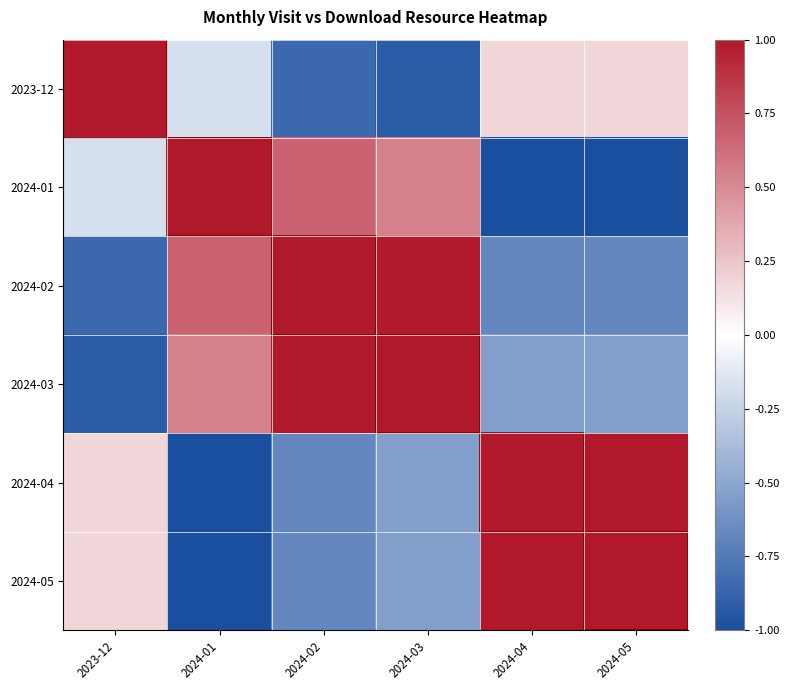

Reading right to left, extract all data points from this chart.

2023-12: 2024-05=0.2	2024-04=0.2	2024-03=-0.9	2024-02=-0.8	2024-01=-0.2	2023-12=1.0
2024-01: 2024-05=-1.0	2024-04=-1.0	2024-03=0.5	2024-02=0.7	2024-01=1.0	2023-12=-0.2
2024-02: 2024-05=-0.7	2024-04=-0.7	2024-03=1.0	2024-02=1.0	2024-01=0.7	2023-12=-0.8
2024-03: 2024-05=-0.5	2024-04=-0.5	2024-03=1.0	2024-02=1.0	2024-01=0.5	2023-12=-0.9
2024-04: 2024-05=1.0	2024-04=1.0	2024-03=-0.5	2024-02=-0.7	2024-01=-1.0	2023-12=0.2
2024-05: 2024-05=1.0	2024-04=1.0	2024-03=-0.5	2024-02=-0.7	2024-01=-1.0	2023-12=0.2